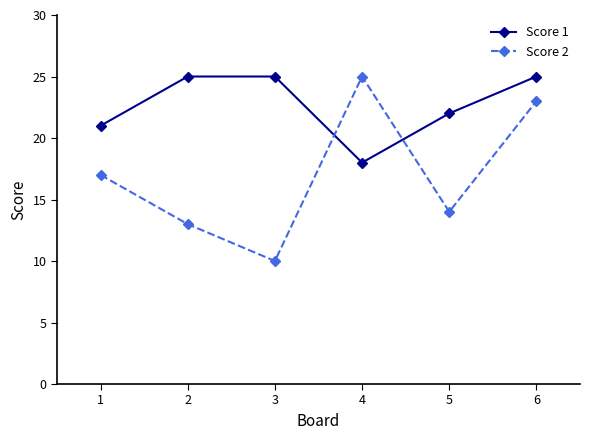

The Score 1 series shows 37 at 1. True or false?

False